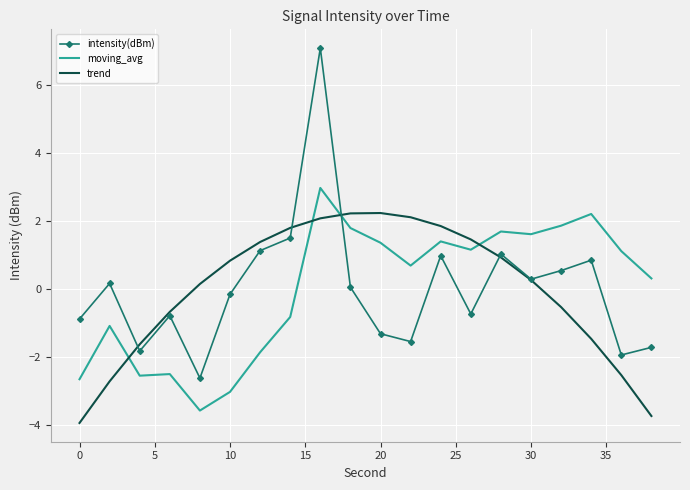

What is the highest value of the trend series?

2.2